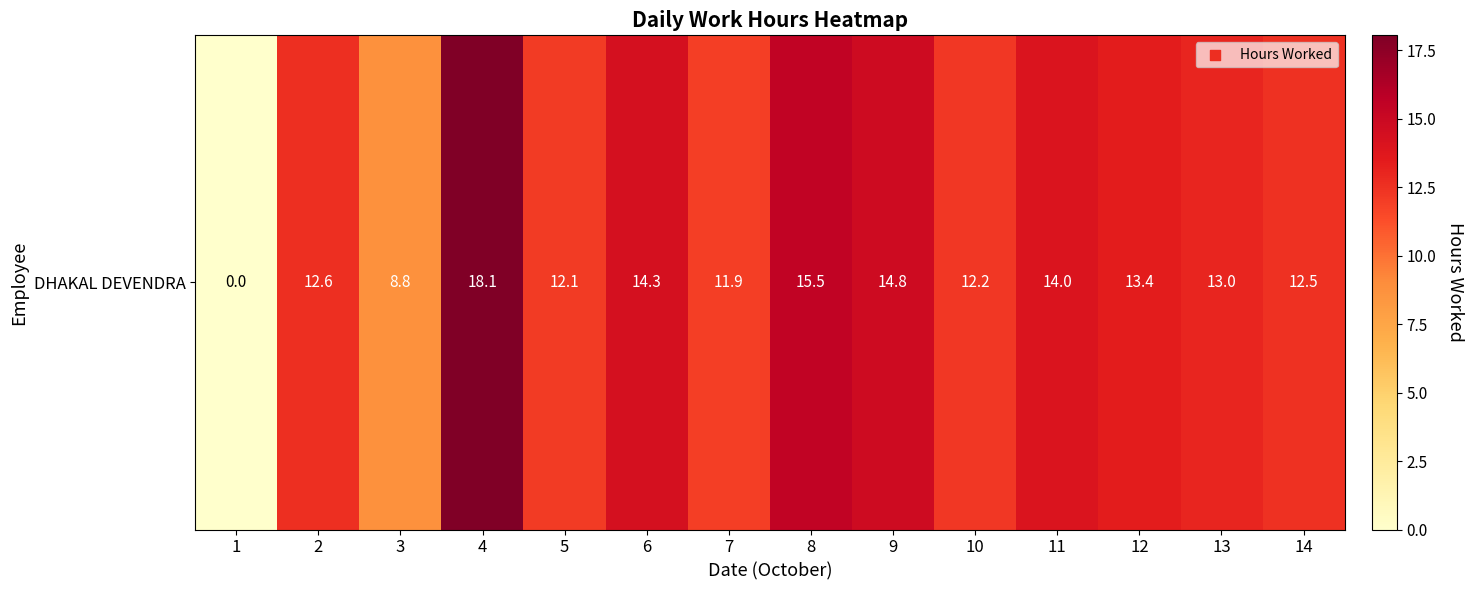

List the labels in order of value, largest first.

4, 8, 9, 6, 11, 12, 13, 2, 14, 10, 5, 7, 3, 1